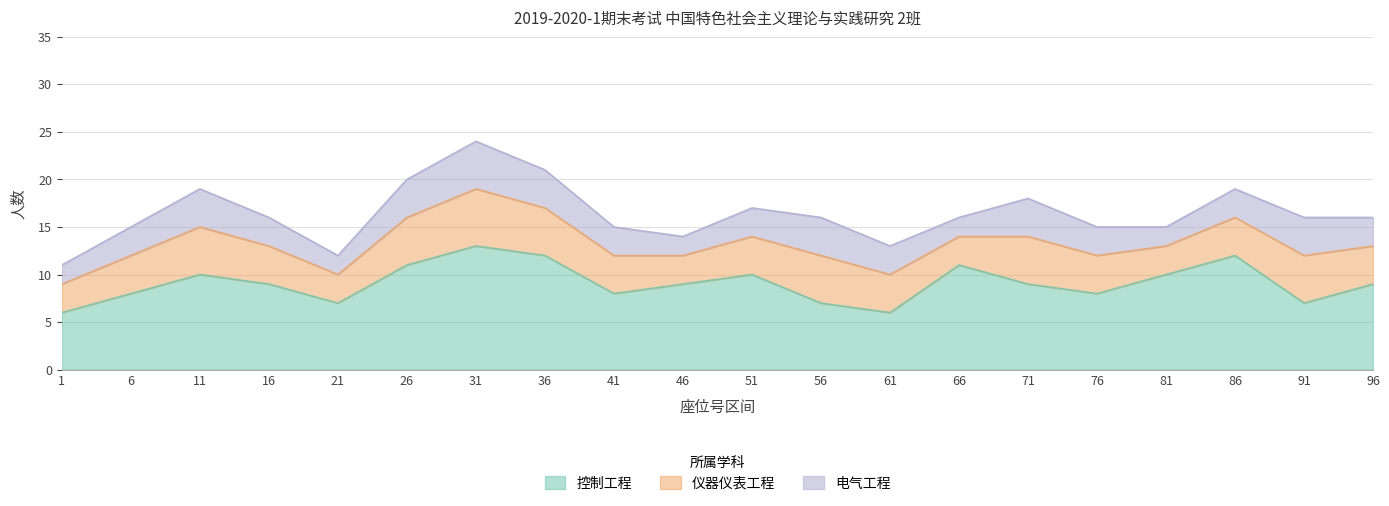

Rank the series by their maximum value, from lowest to highest.

电气工程, 仪器仪表工程, 控制工程